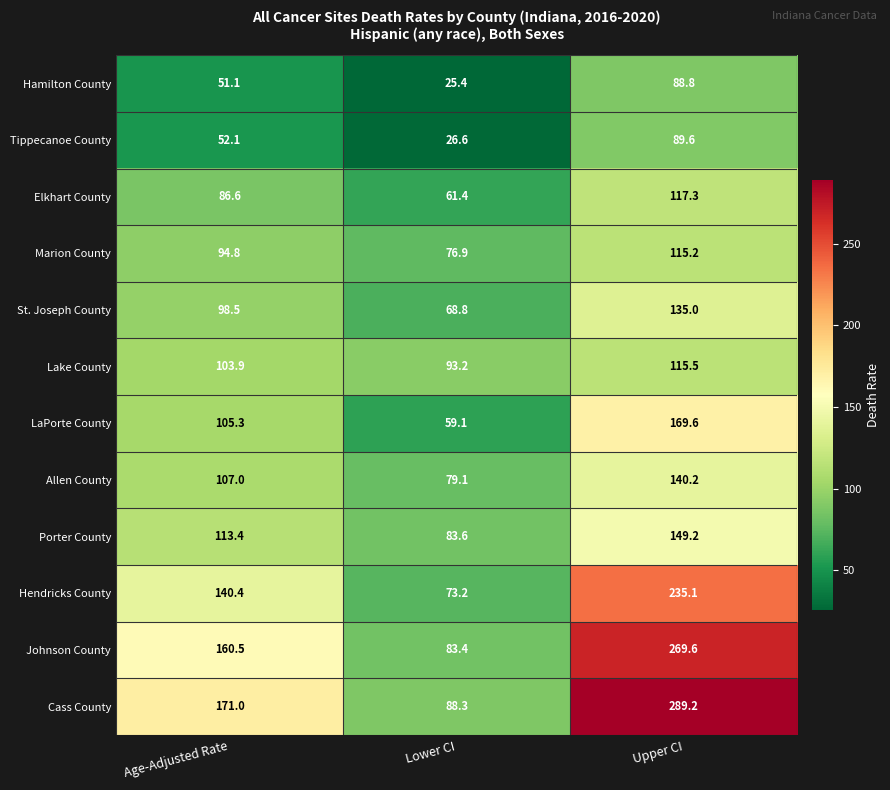

The LaPorte County series shows 138.0 at Age-Adjusted Rate. True or false?

False